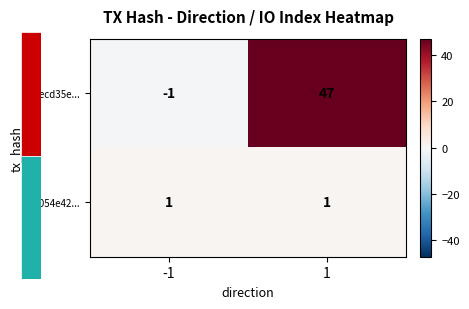

Reading left to right, list all the values displayed in this chart.

e1ecd35e...: -1=-1	1=47
e7054e42...: -1=1	1=1